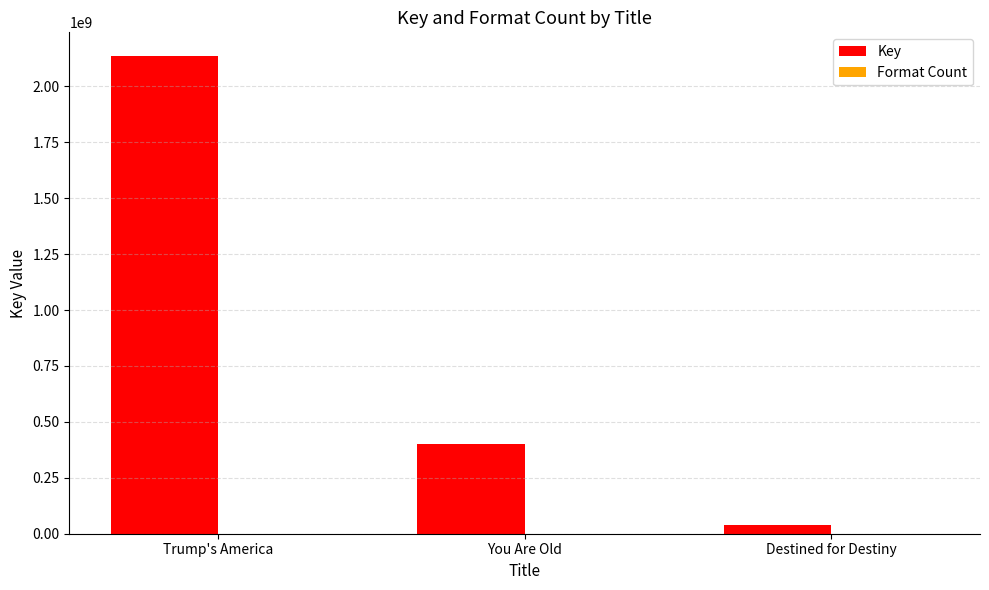

Count the number of data series in this chart.

2